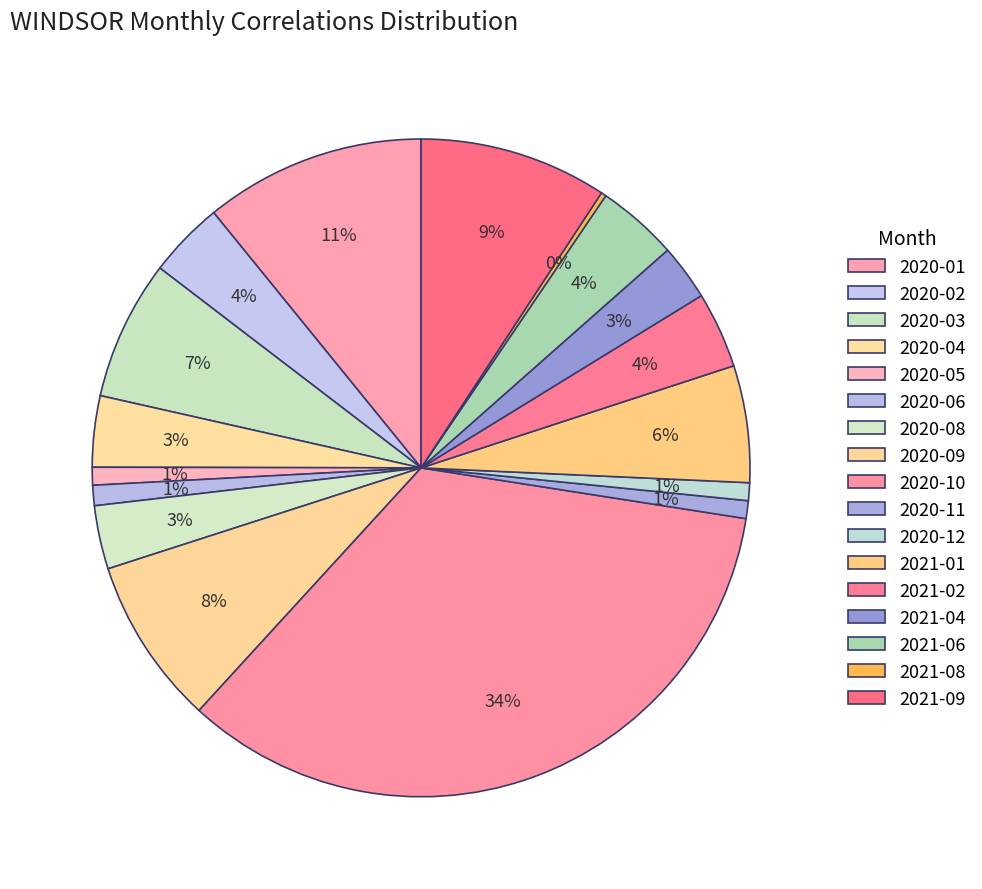

True or false: 2020-04 accounts for 3% of the total.

True